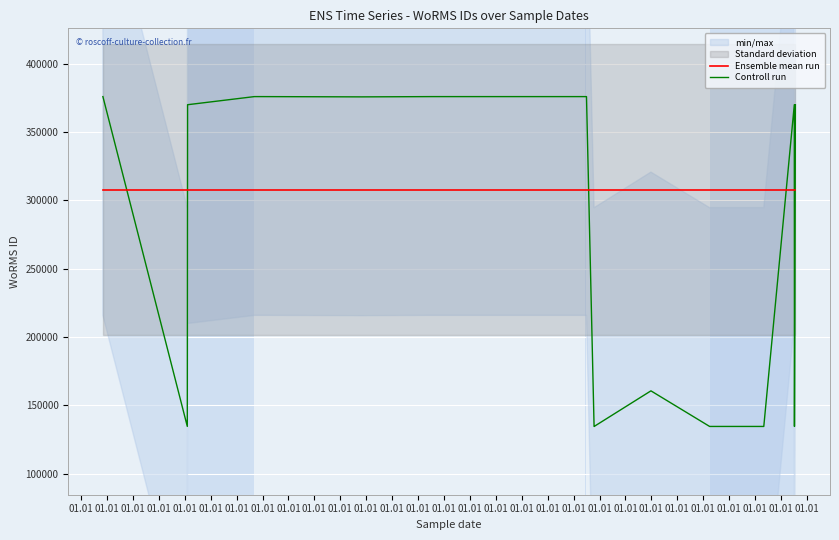

What is the sum of the Ensemble mean run values at 01.01 and 01.01?

615981.6